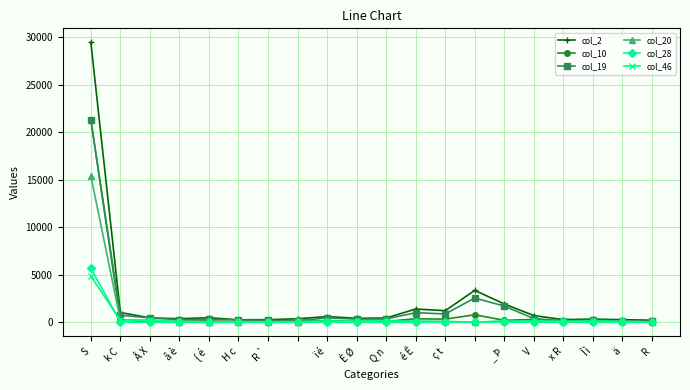

True or false: col_20 has more than 2 points higher than both neighbors.

True